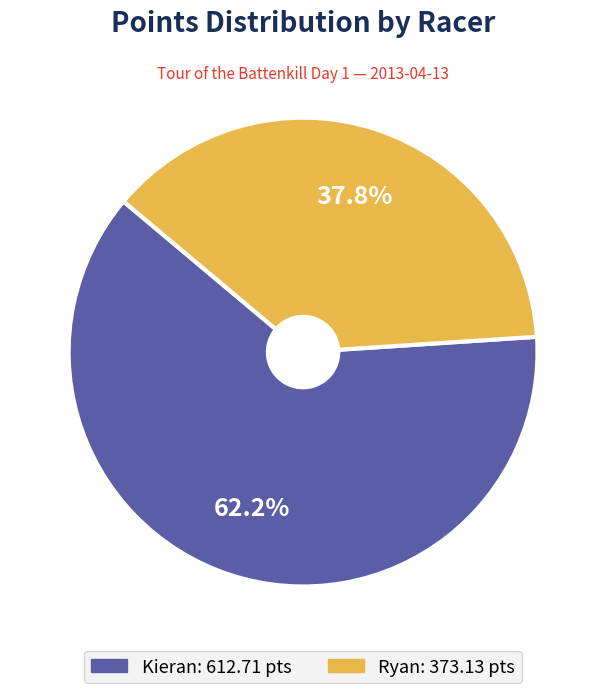

Do Kieran and Ryan together represent more than half of the pie?

Yes